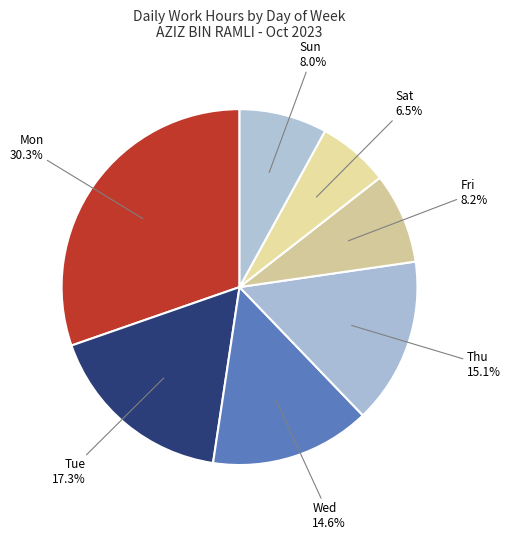

To the nearest percent, what is the difference between the Fri and Thu slice percentages?

7%